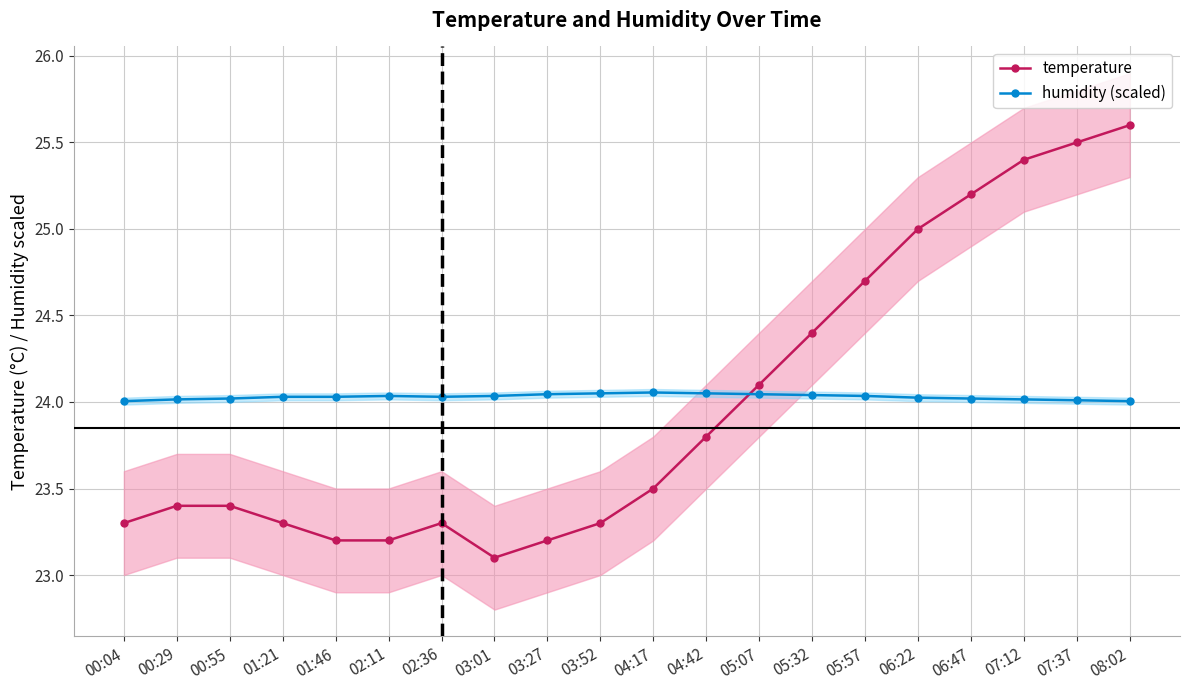

How many times do humidity (scaled) and temperature cross each other?

1